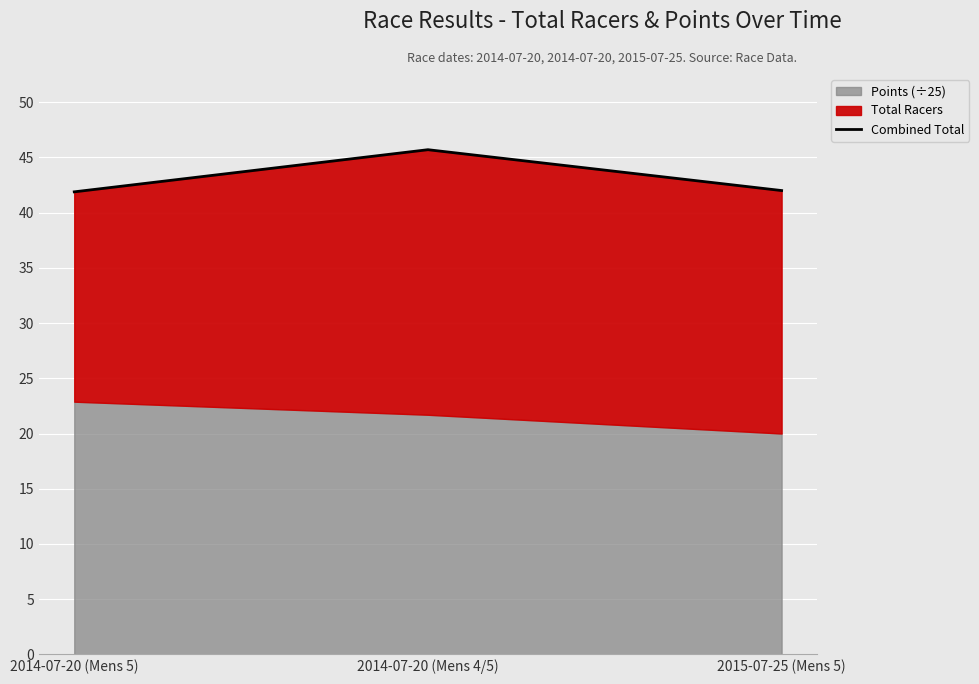

Count the values in the range 41 to 45.

2